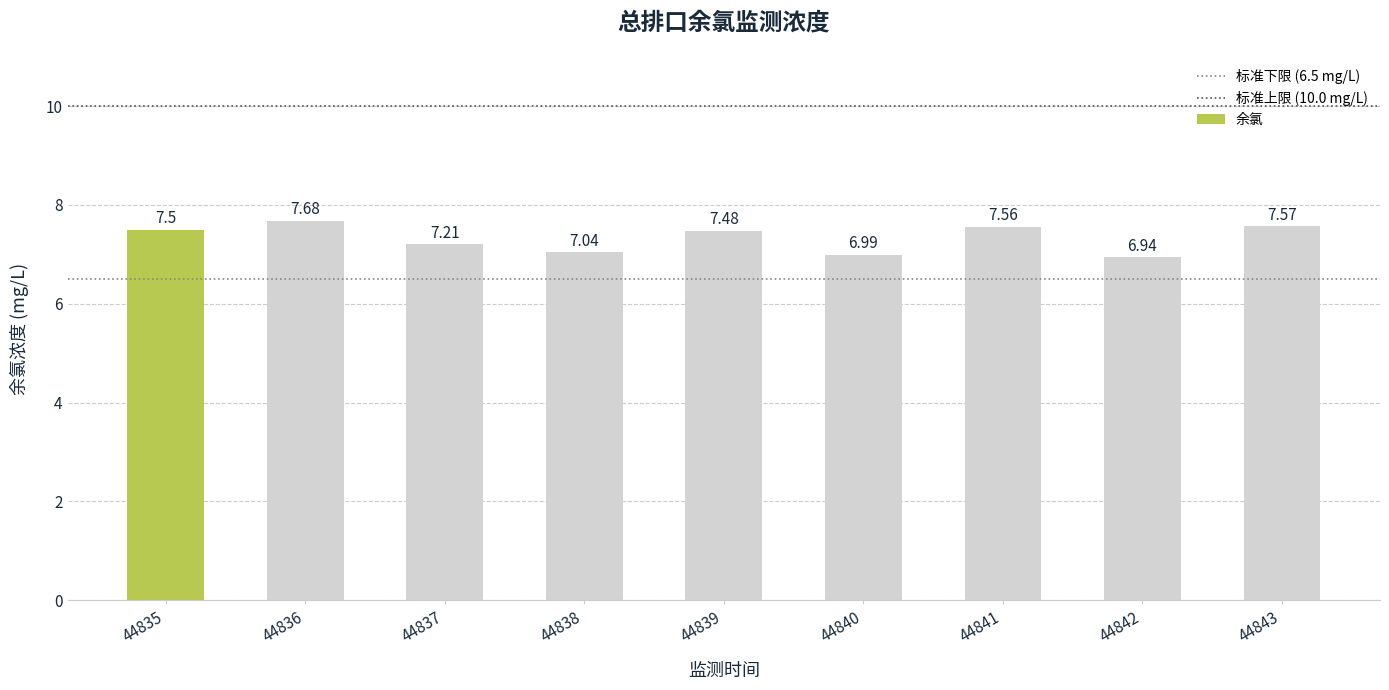

Are the bars horizontal?

No